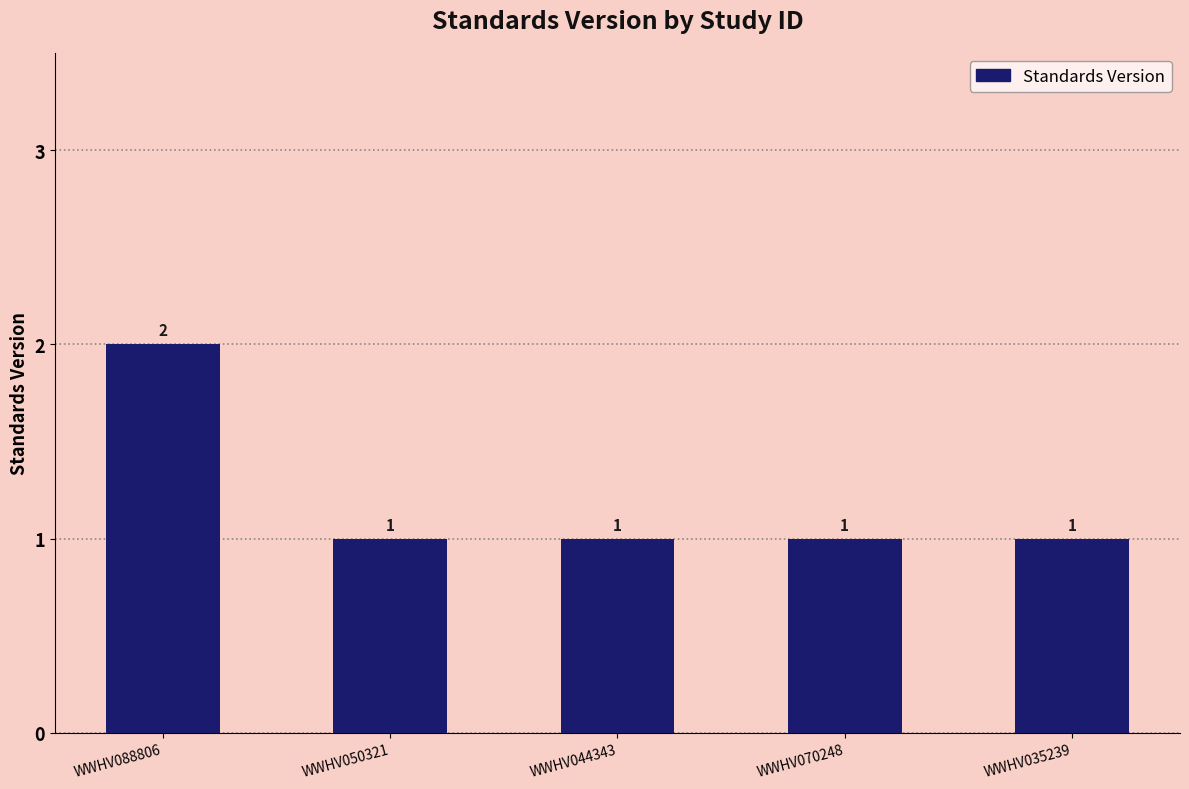

What is the approximate value at WWHV050321?

1